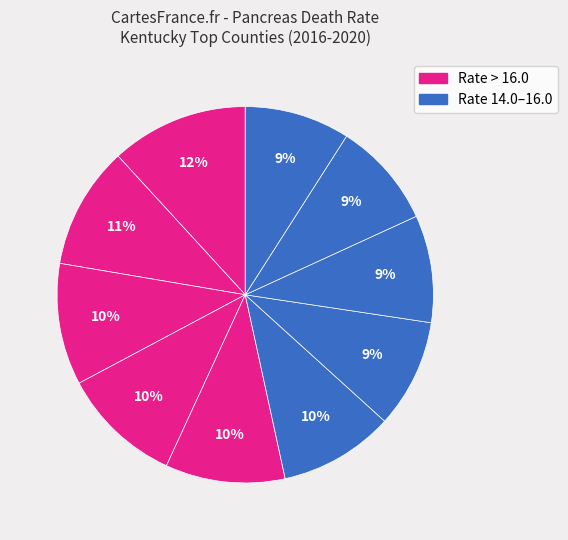

Does any single category account for the majority?

No